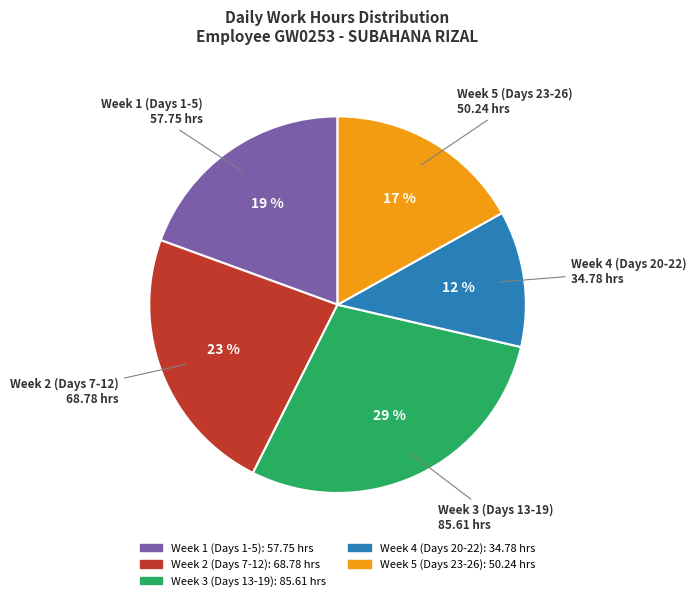

To the nearest percent, what is the average slice percentage?

20%